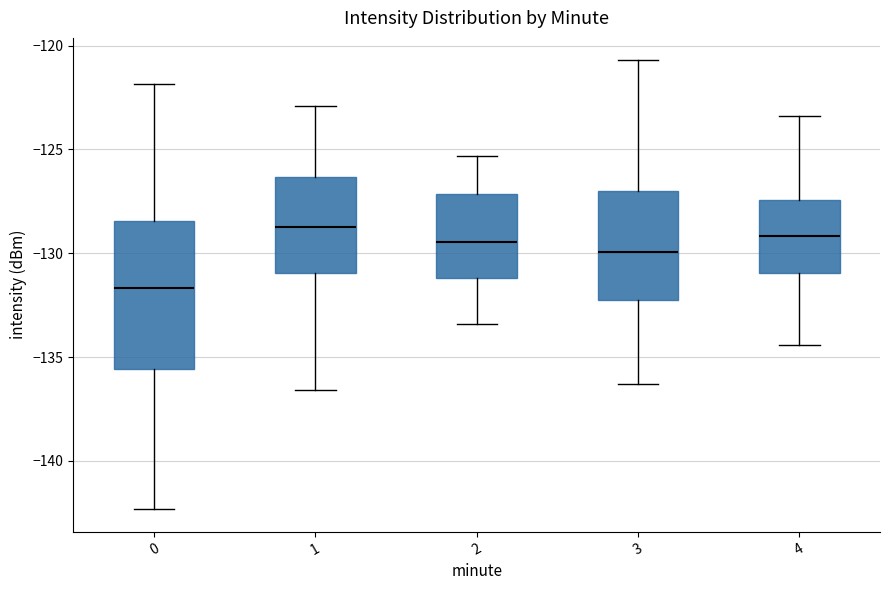

Which box is the tallest, from its lower edge to its upper edge?

0